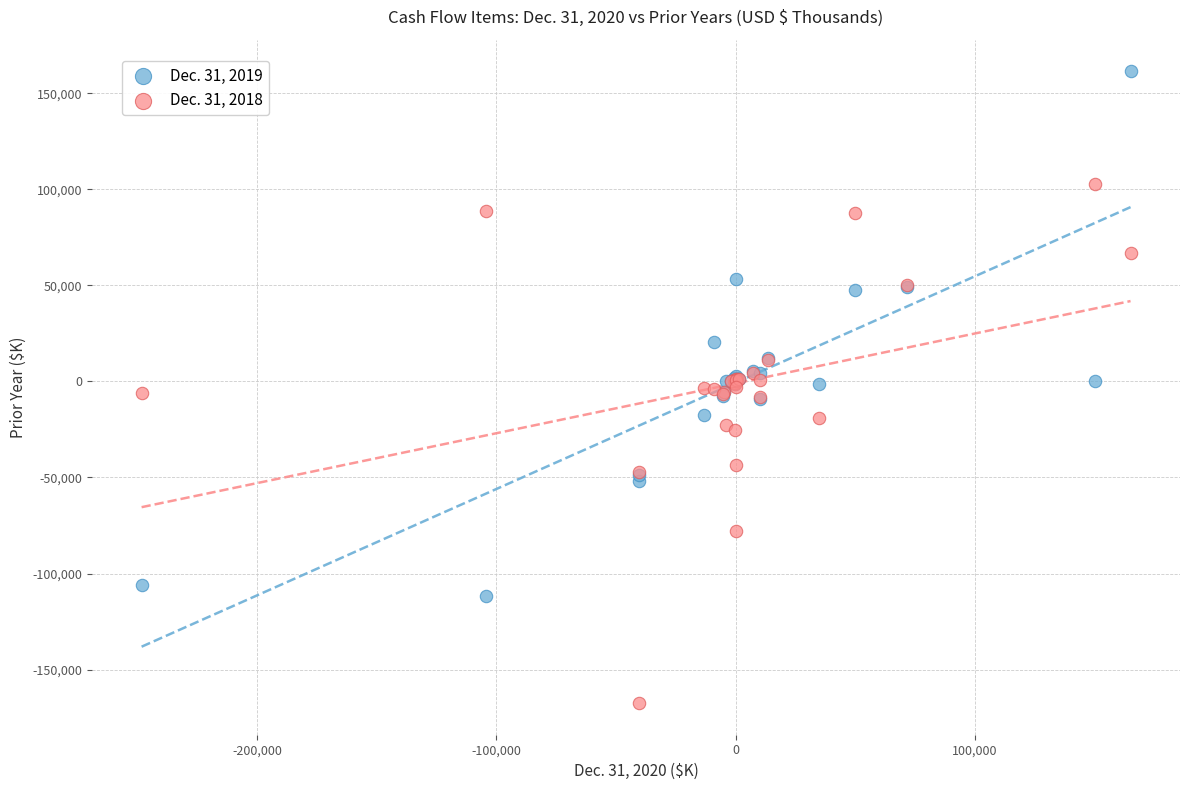

What are all the series names shown in the legend?

Dec. 31, 2019, Dec. 31, 2018